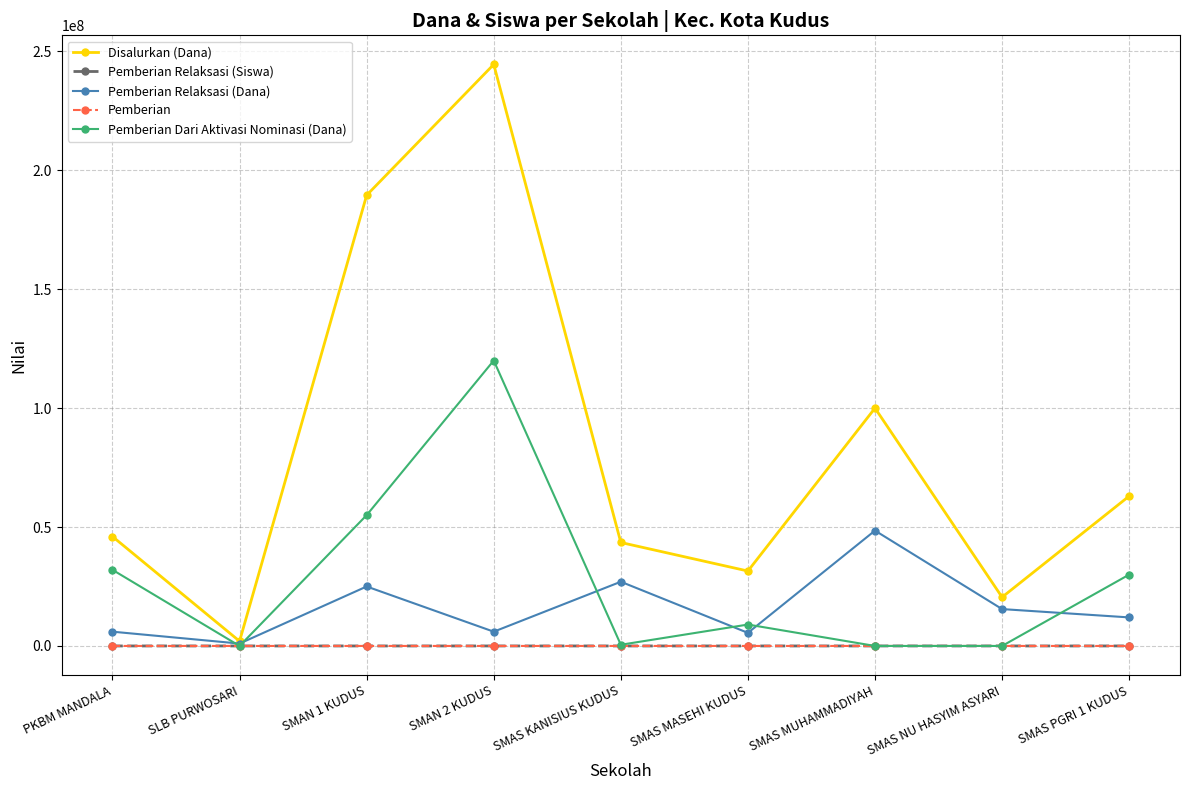

Where is Disalurkan (Dana) nearest to the value 123250000?

SMAS MUHAMMADIYAH